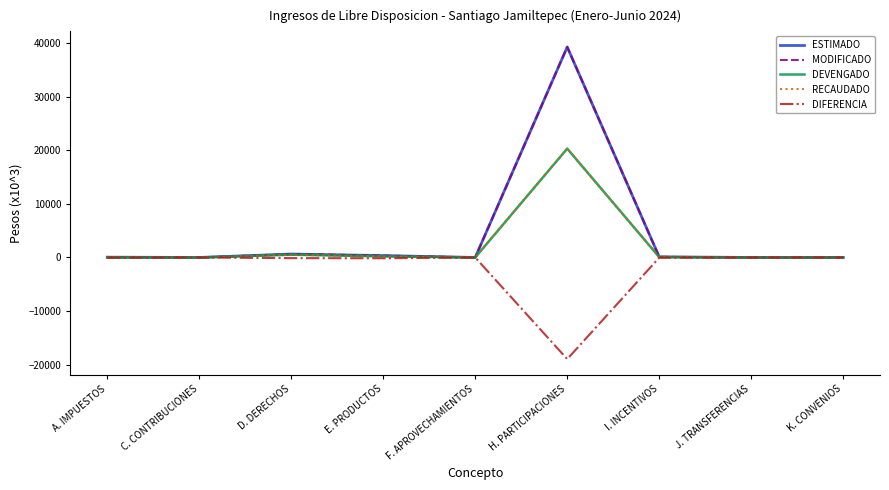

Is this an area chart (filled region under the line)?

No